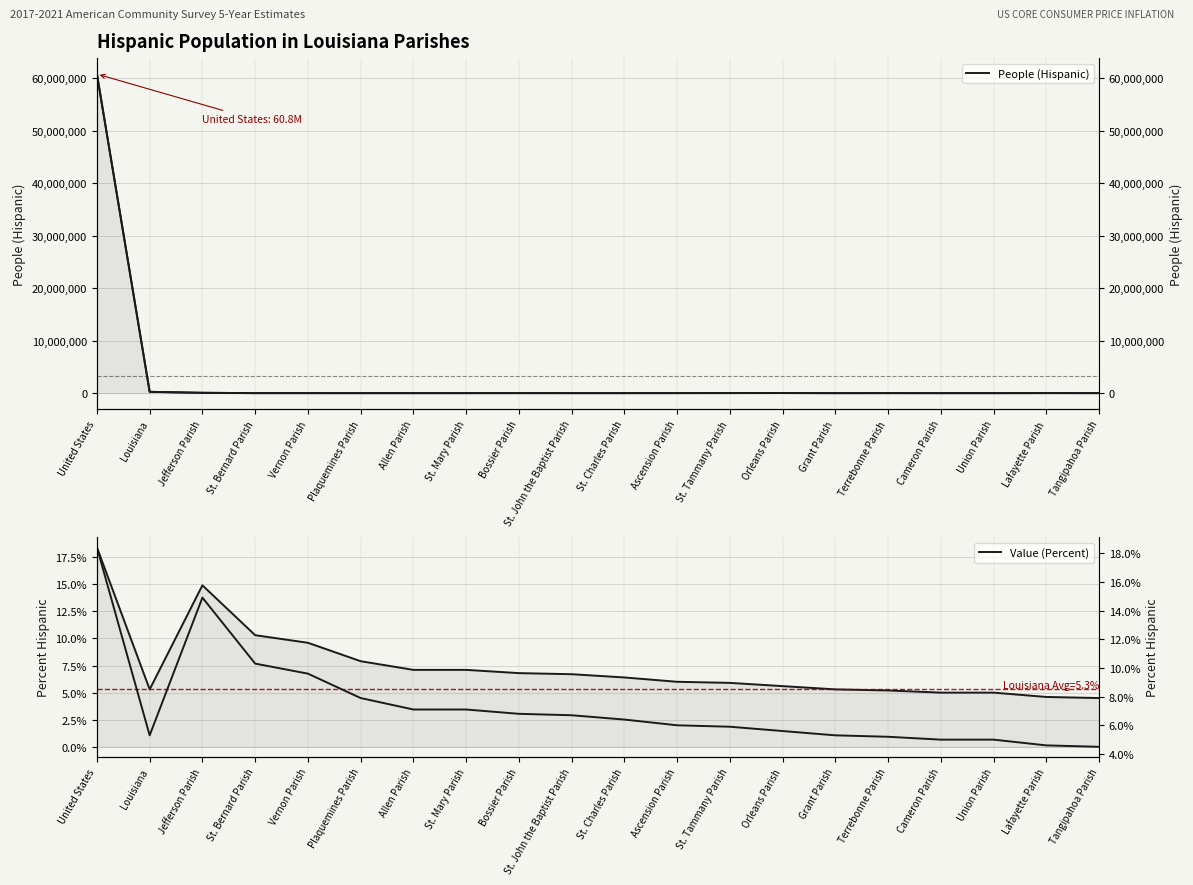

How many data points in People (Hispanic) are less than 5728?

10